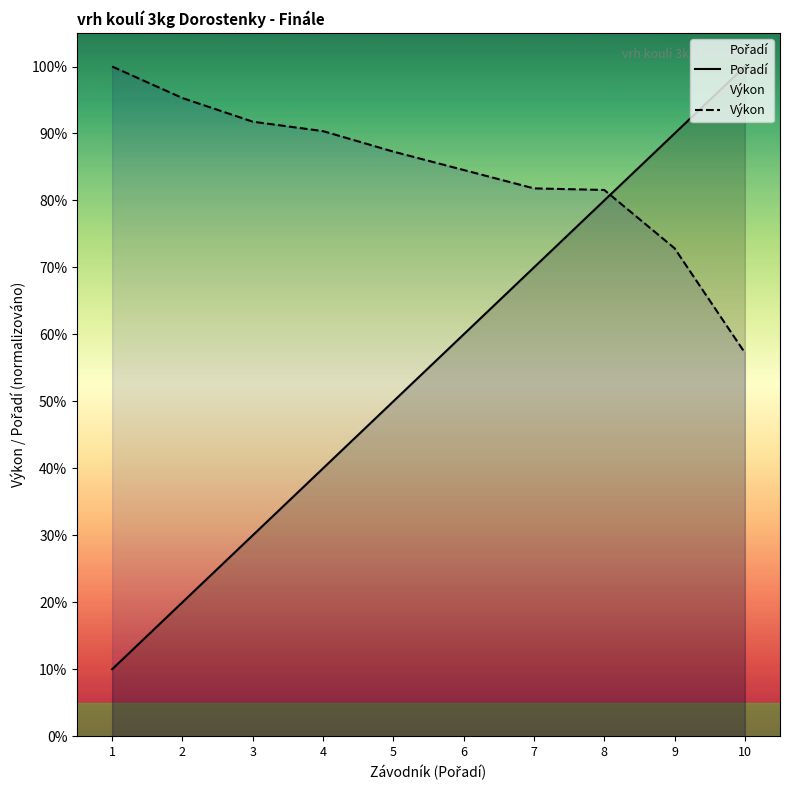

Which series ends up on top after the final intersection of Pořadí and Výkon?

Pořadí